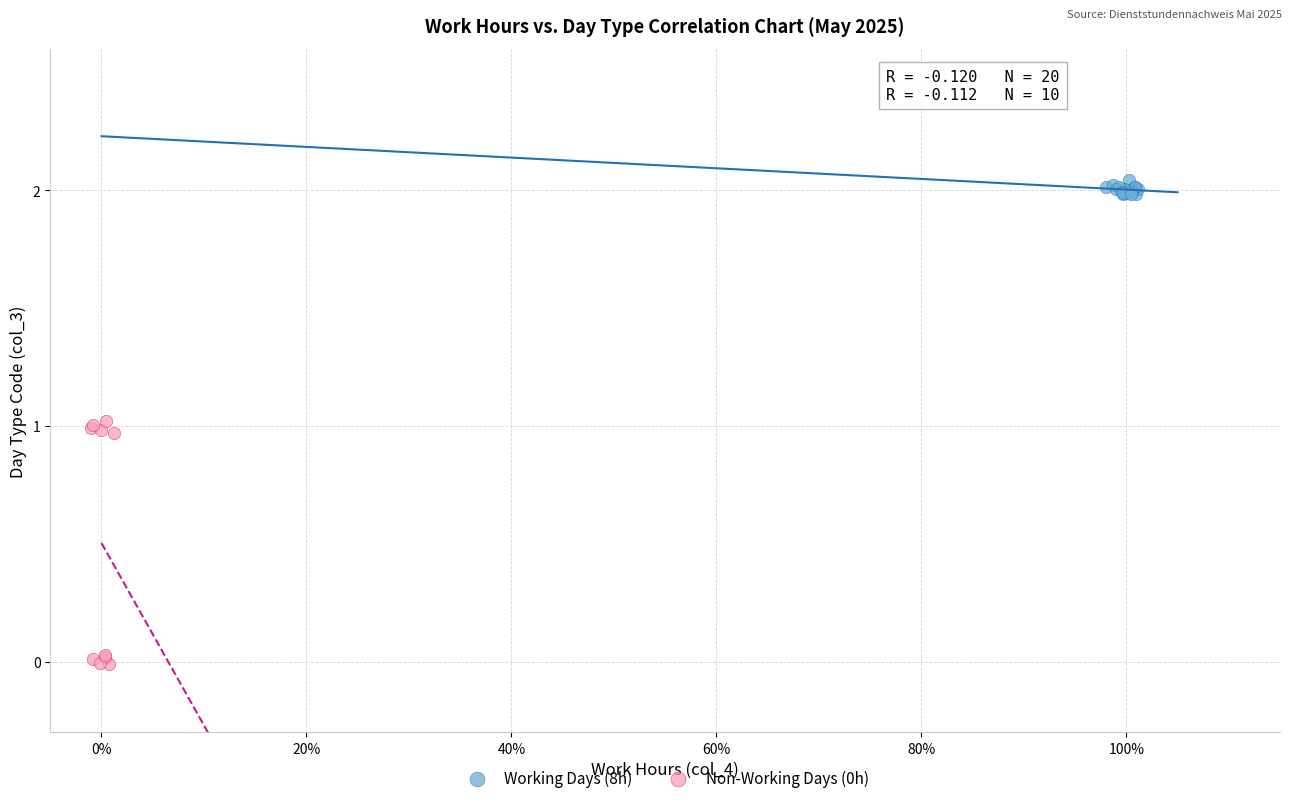

Which series reaches the maximum Y coordinate?

Working Days (8h)